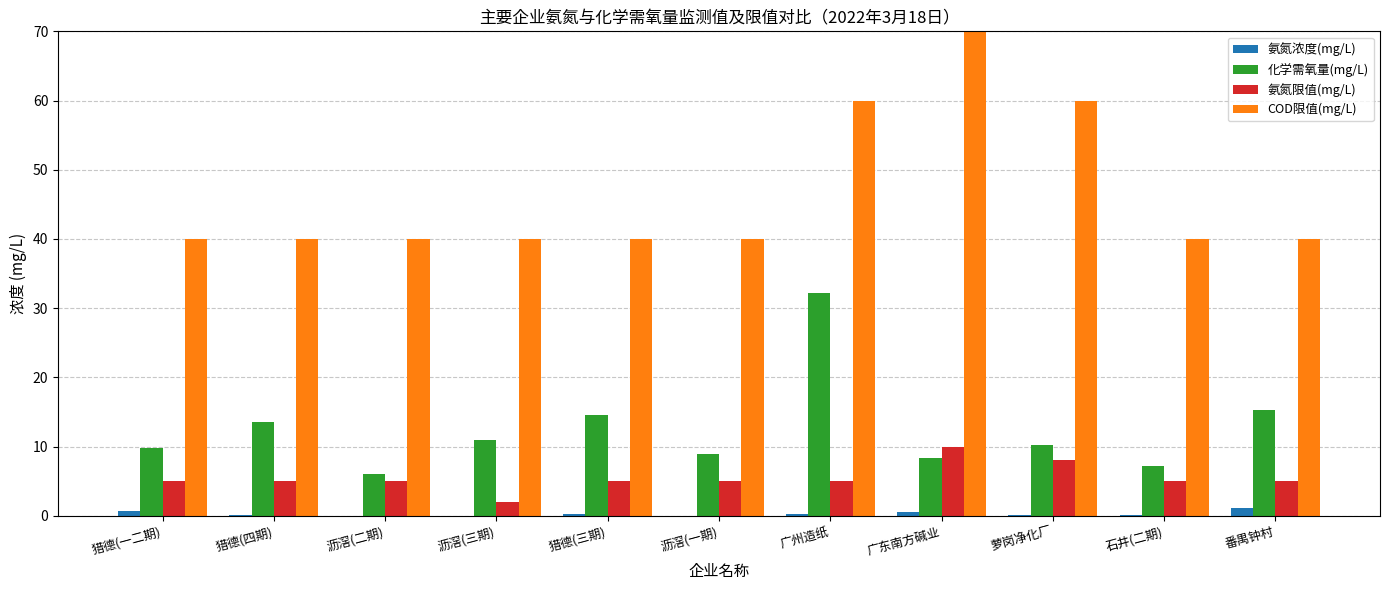

Are the bars horizontal?

No